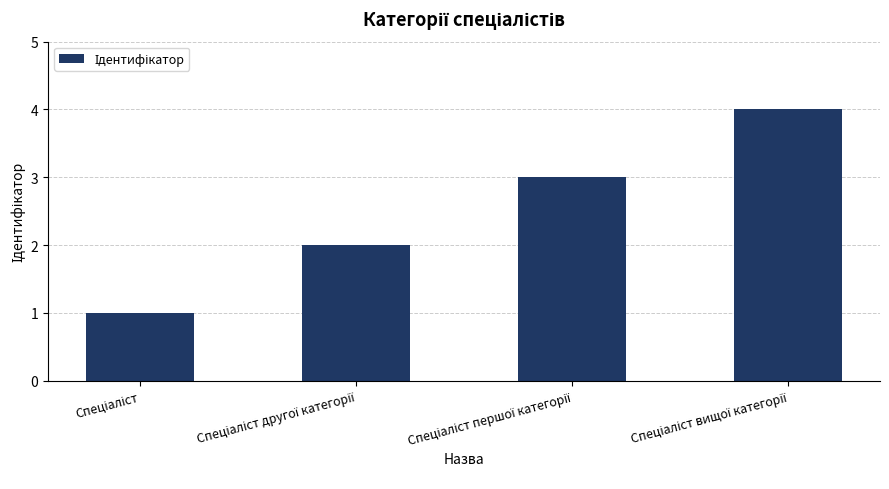

What is the sum of all values?

10